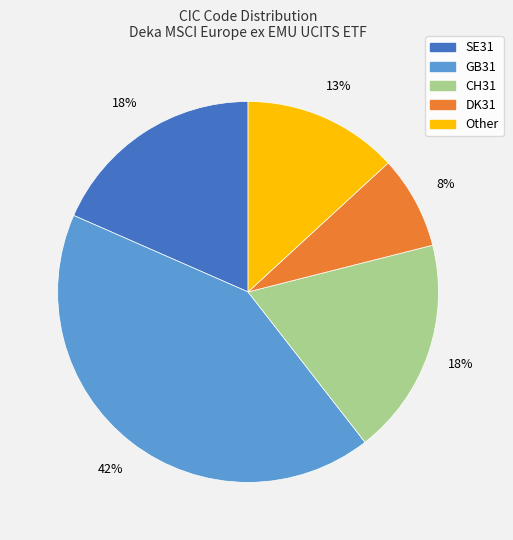

Count the number of slices in the pie.

5